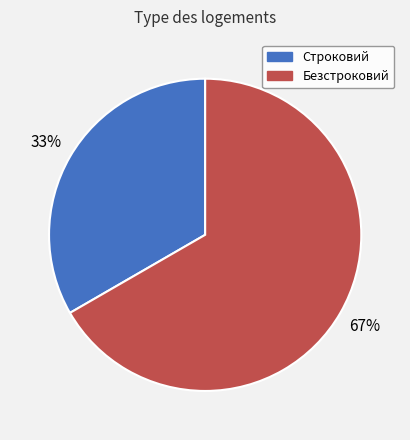

Do Строковий and Безстроковий together represent more than half of the pie?

Yes